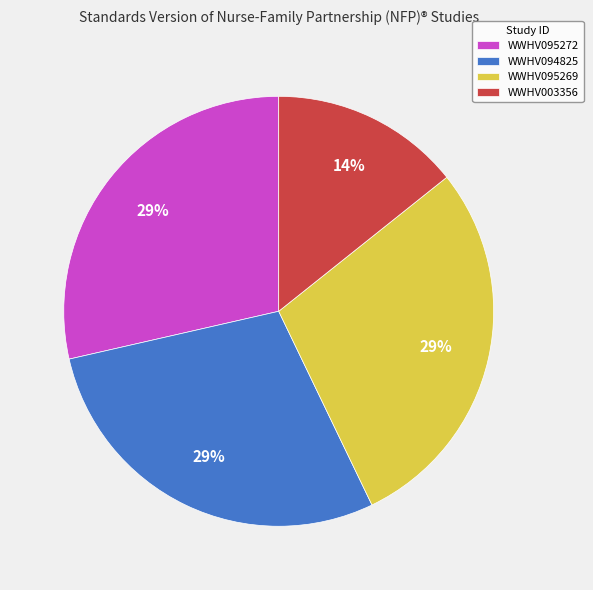

Is there a majority slice in this chart?

No